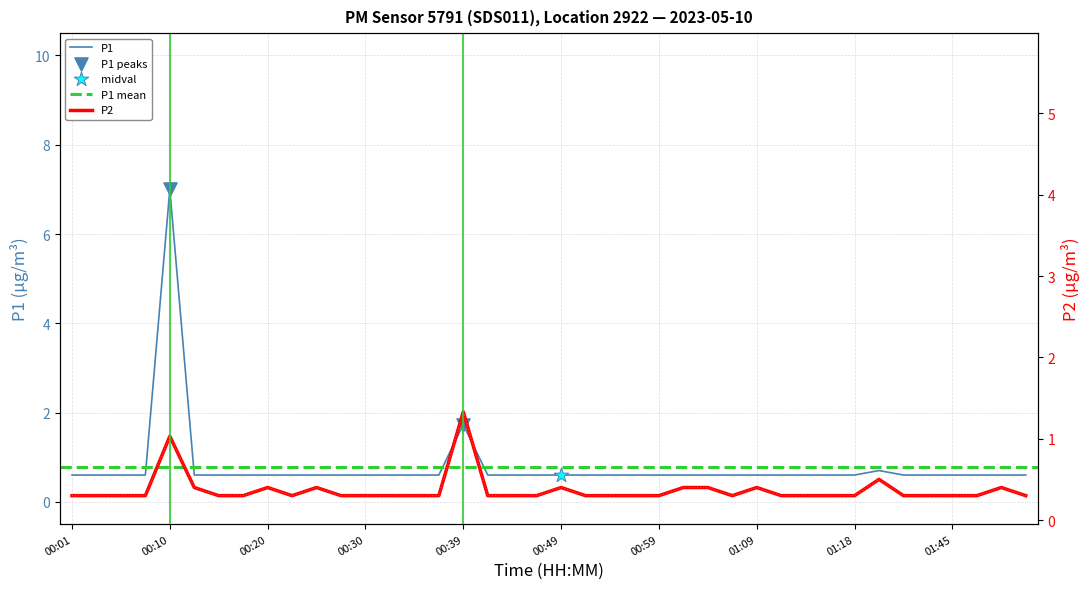

Which series contains the highest Y value?

P1